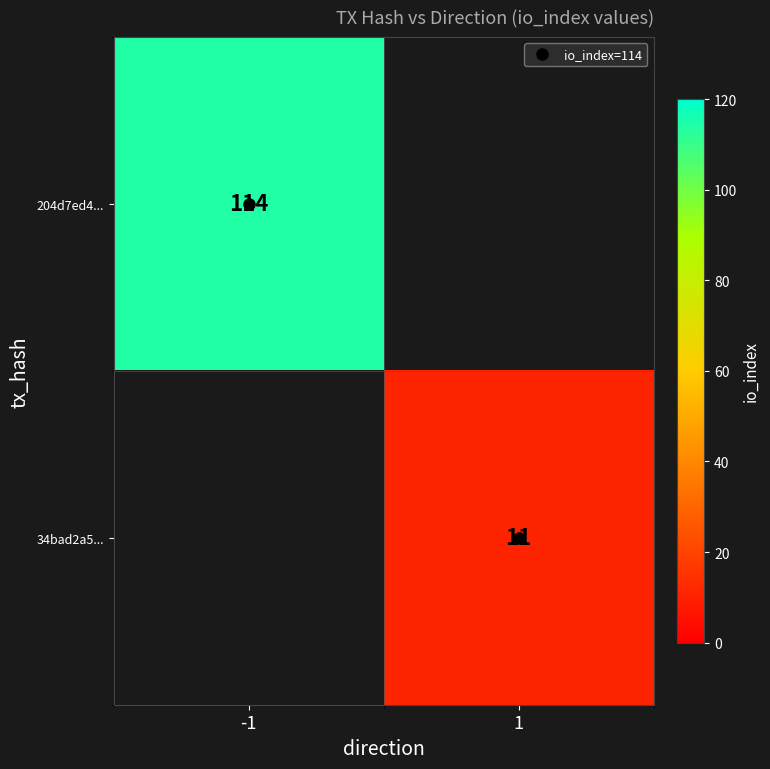

At how many categories does at least one series exceed 48?

1